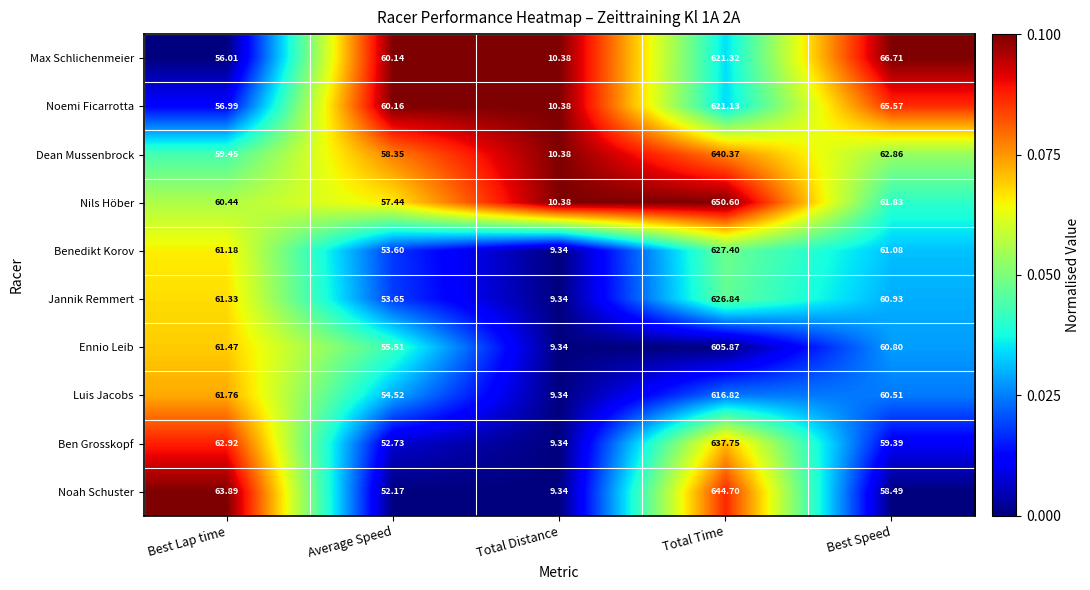

Where is Dean Mussenbrock nearest to the value 325?

Best Speed